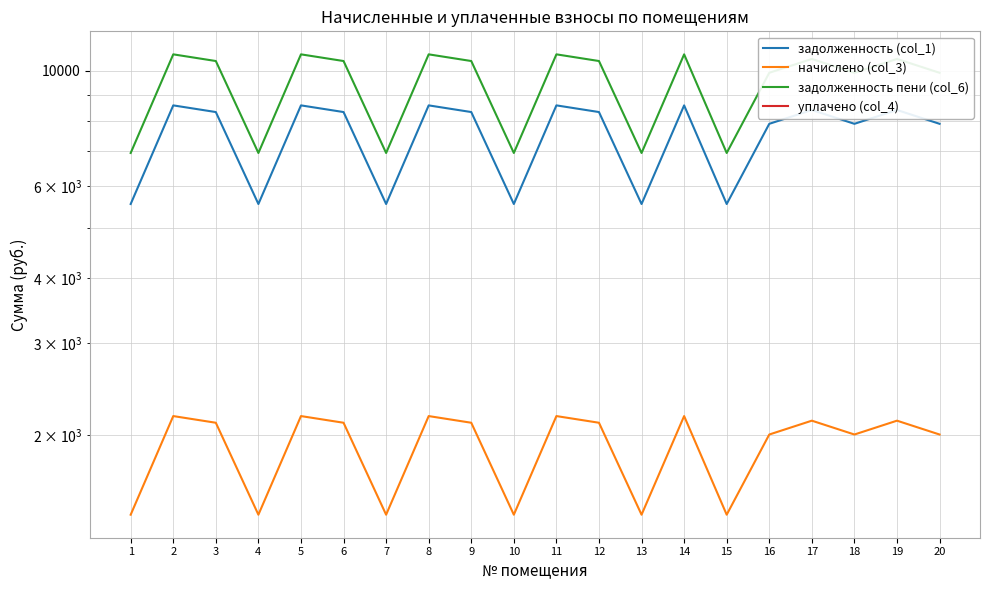

Which series has the largest total across all categories?

задолженность пени (col_6)